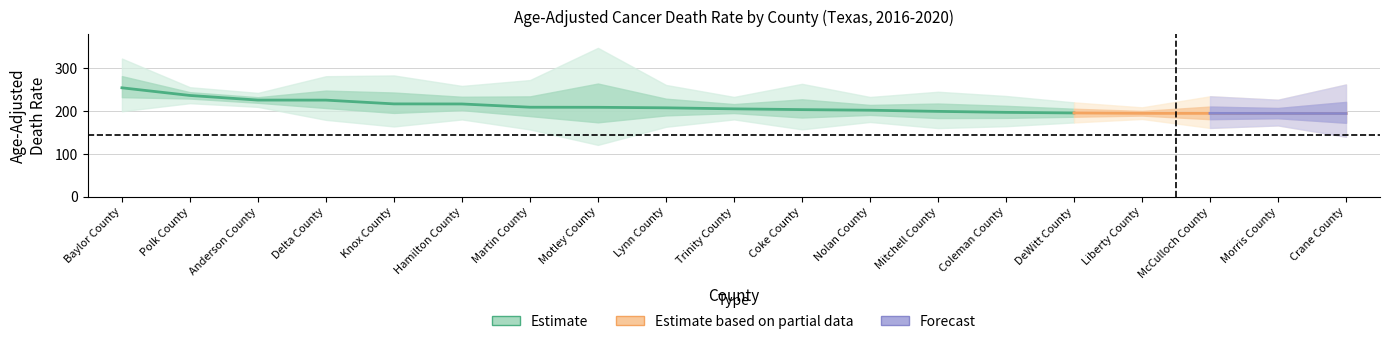

What is the label of the 1st point from the left?

Baylor County